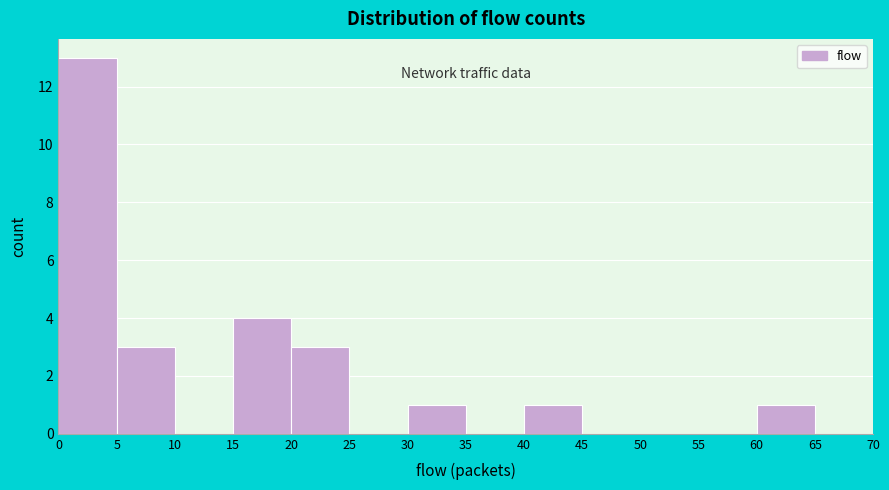

Reading left to right, list every bar in this chart as the range it spans on the x-axis followed by its height. The values are not printed on the chart, so give them approximately, as read against the axis.

0 to 5: 13
5 to 10: 3
10 to 15: 0
15 to 20: 4
20 to 25: 3
25 to 30: 0
30 to 35: 1
35 to 40: 0
40 to 45: 1
45 to 50: 0
50 to 55: 0
55 to 60: 0
60 to 65: 1
65 to 70: 0